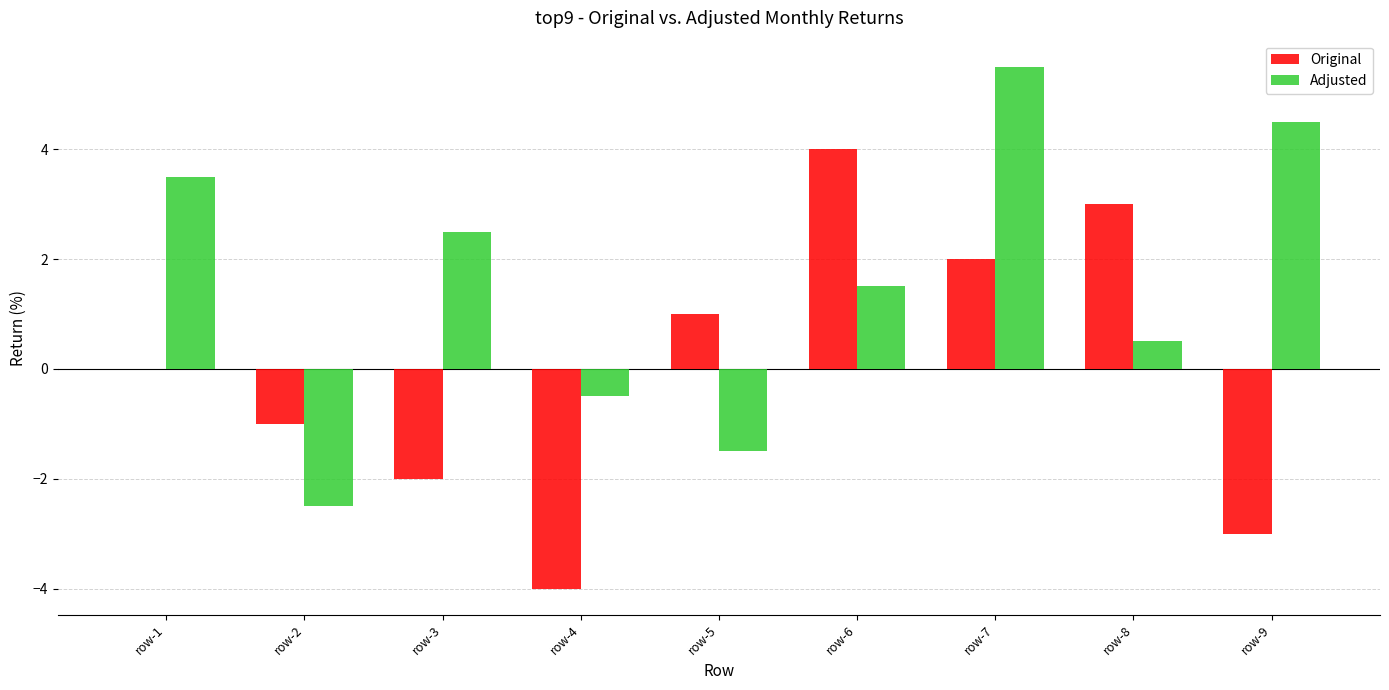

What value does the Adjusted series have at row-9?

4.5